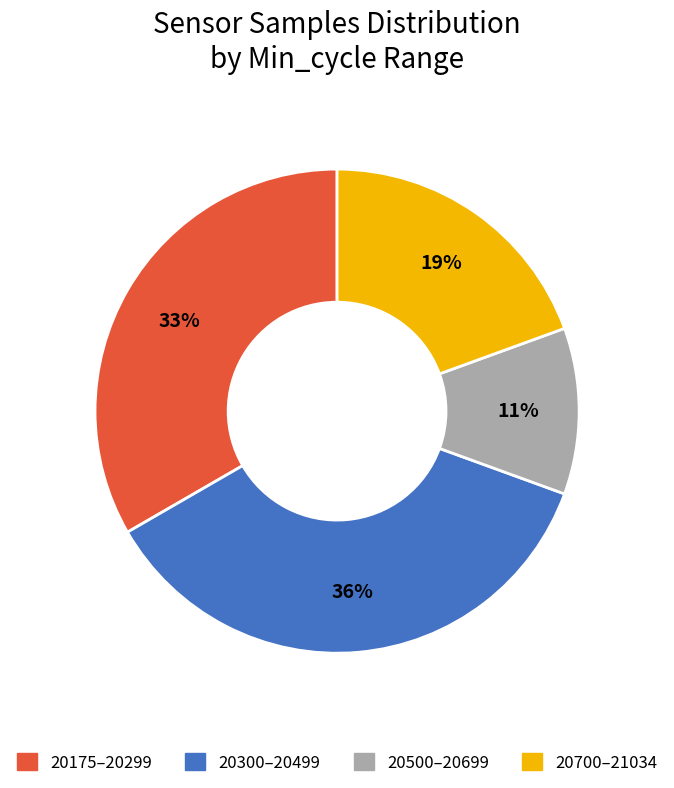

True or false: 20500–20699 accounts for 23% of the total.

False